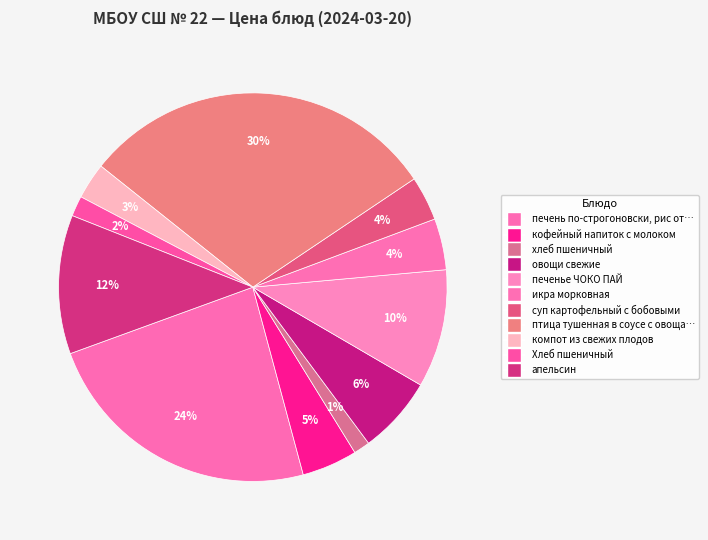

What is the largest slice in the pie chart?

птица тушенная в соусе с овощами